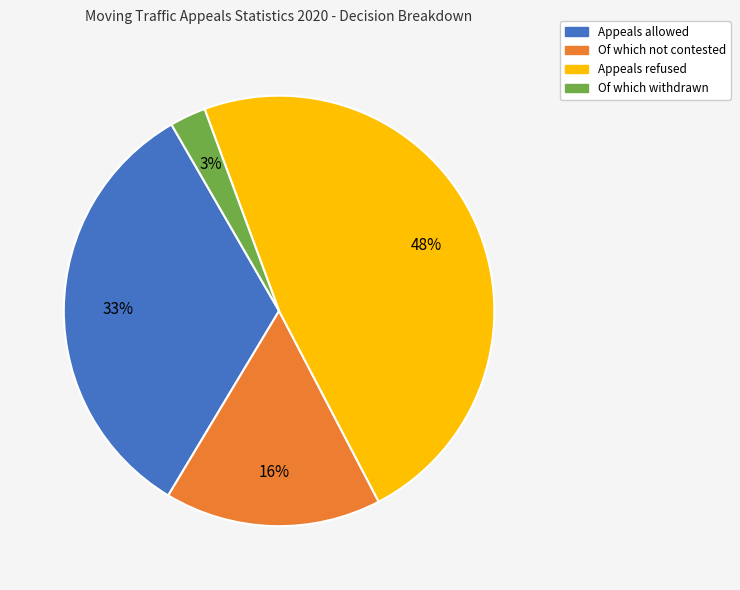

The Appeals refused slice represents 54% of the pie. True or false?

False